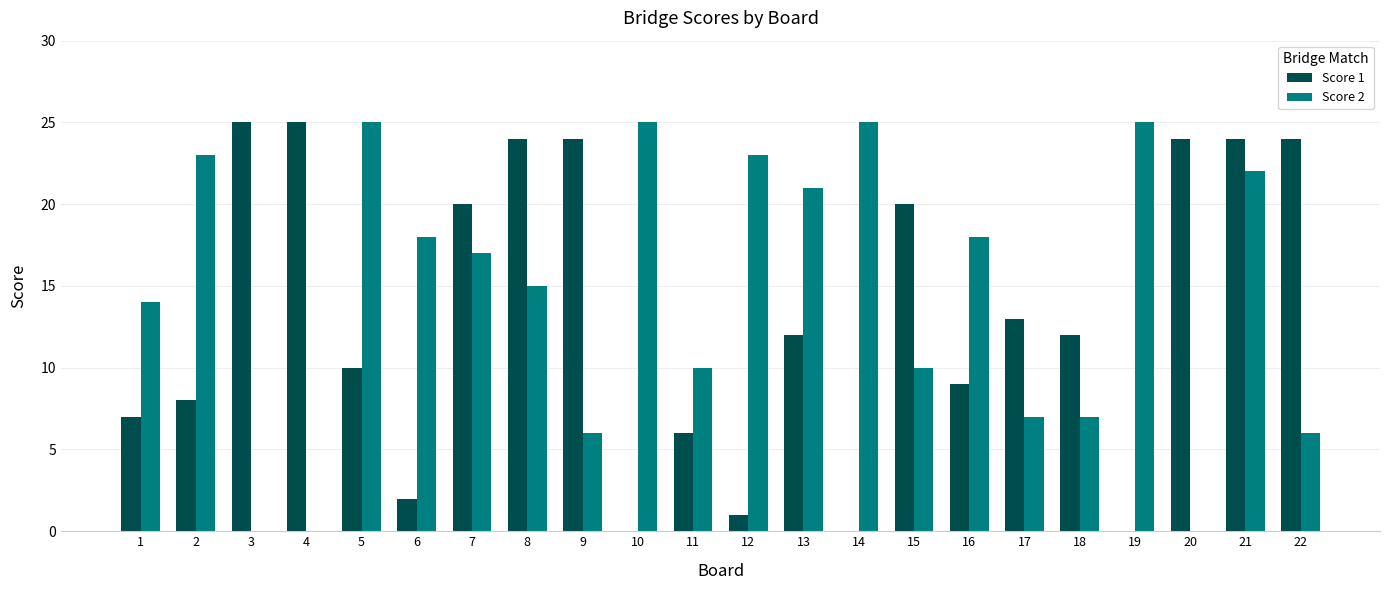

Which series has the largest total across all categories?

Score 2